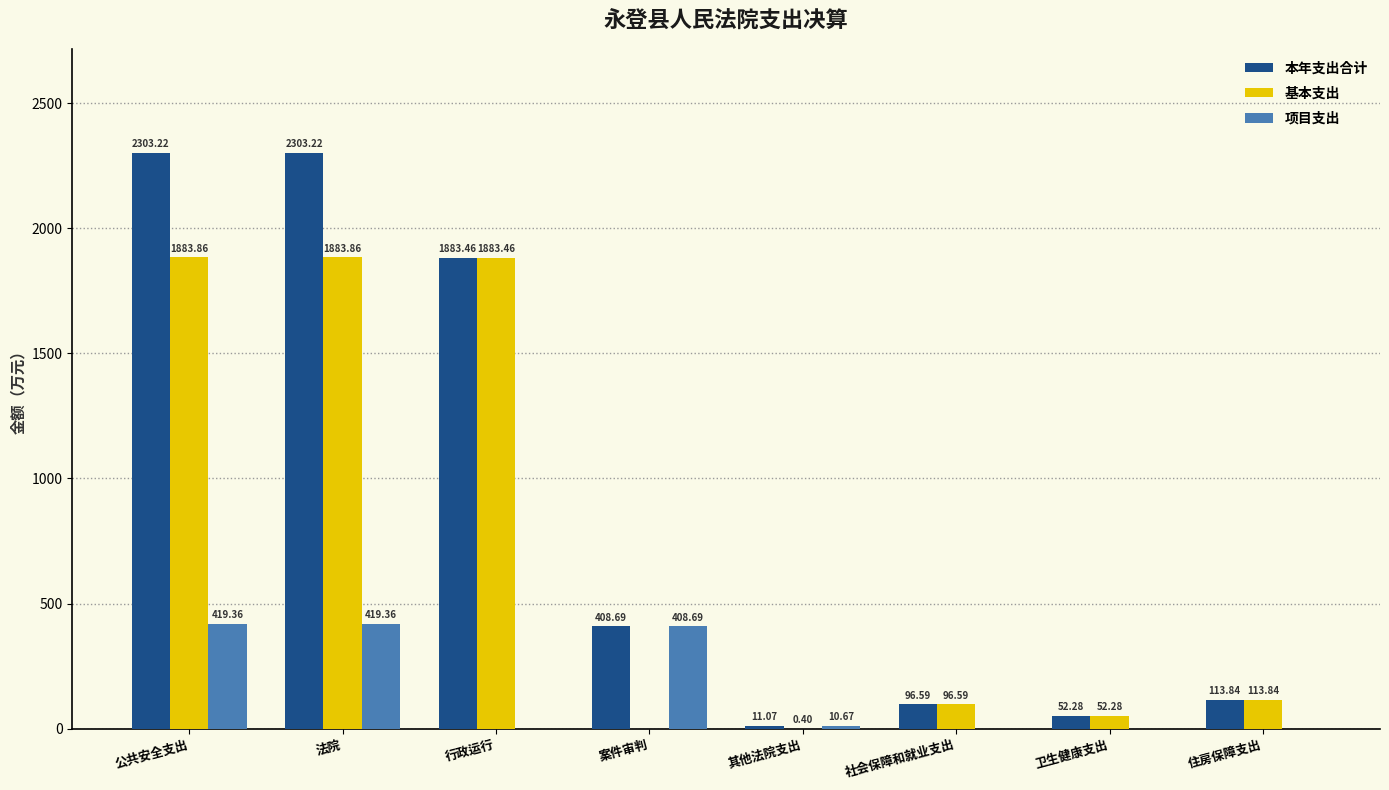

Is the value of 本年支出合计 at 案件审判 greater than the value of 基本支出 at 卫生健康支出?

Yes